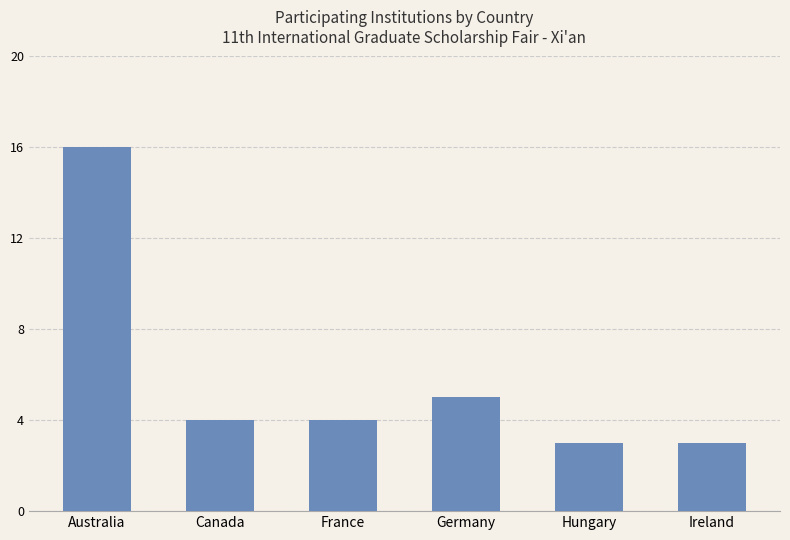

What is the label of the 3rd bar from the right?

Germany